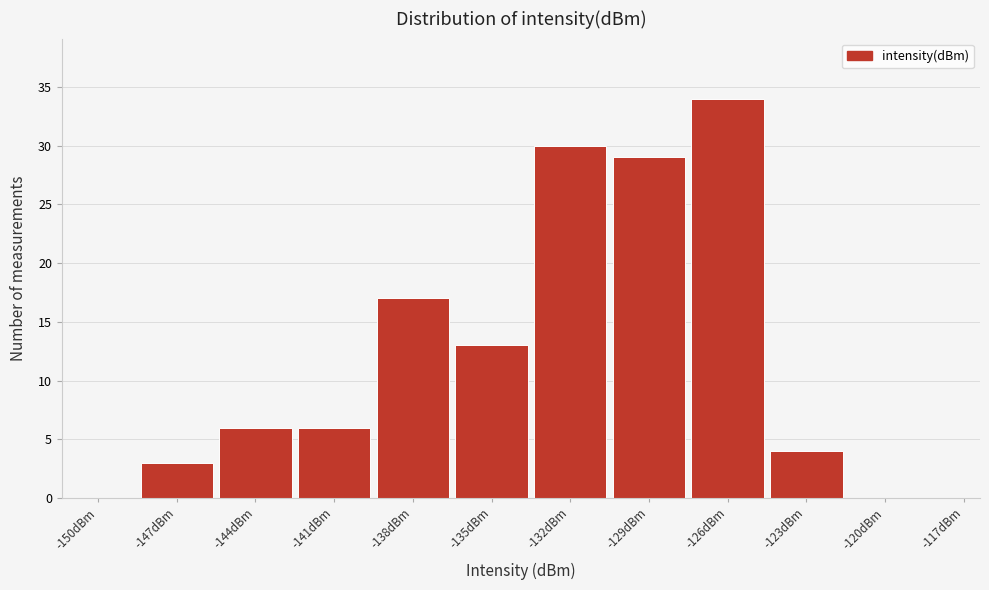

Reading left to right, list all the values displayed in this chart.

-150dBm=0	-147dBm=3	-144dBm=6	-141dBm=6	-138dBm=17	-135dBm=13	-132dBm=30	-129dBm=29	-126dBm=34	-123dBm=4	-120dBm=0	-117dBm=0